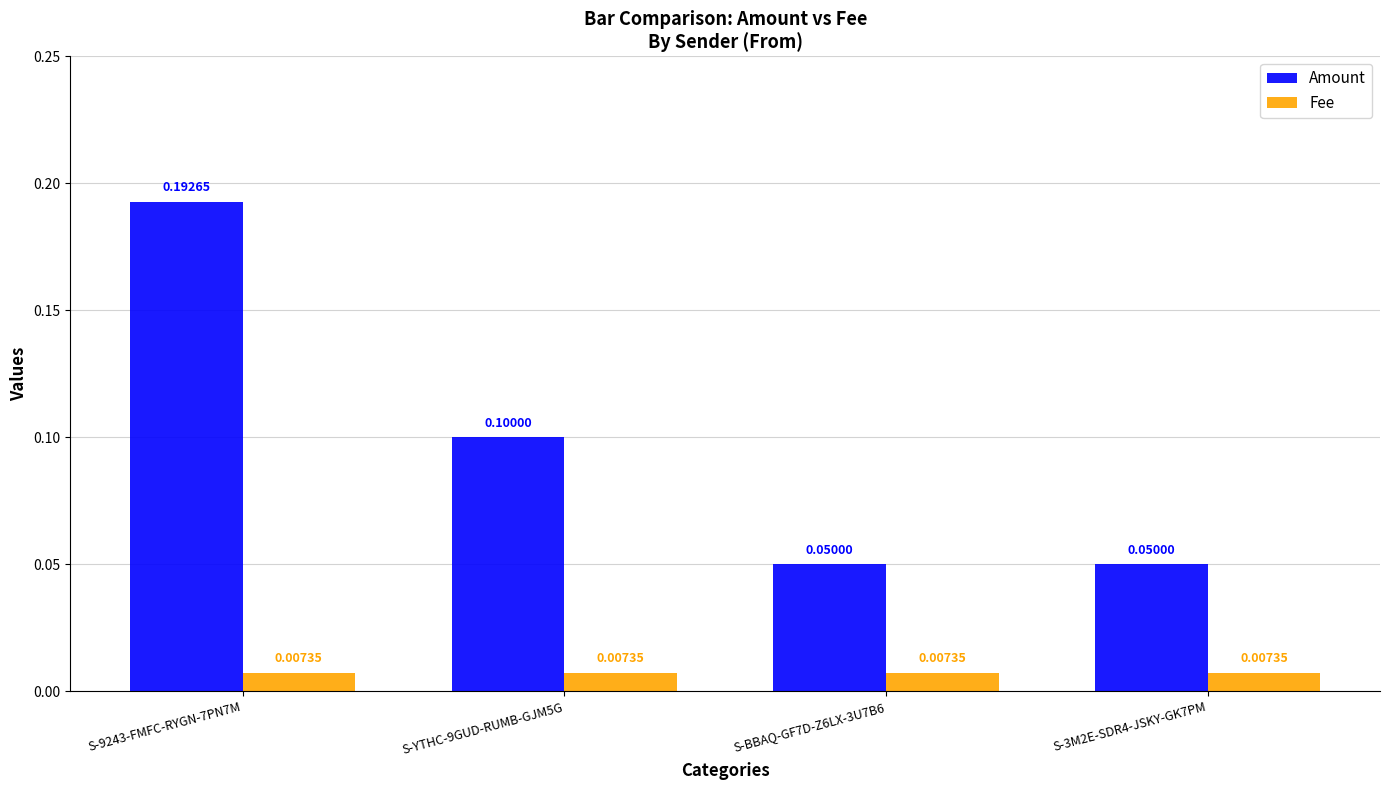

Which series has the largest total across all categories?

Amount